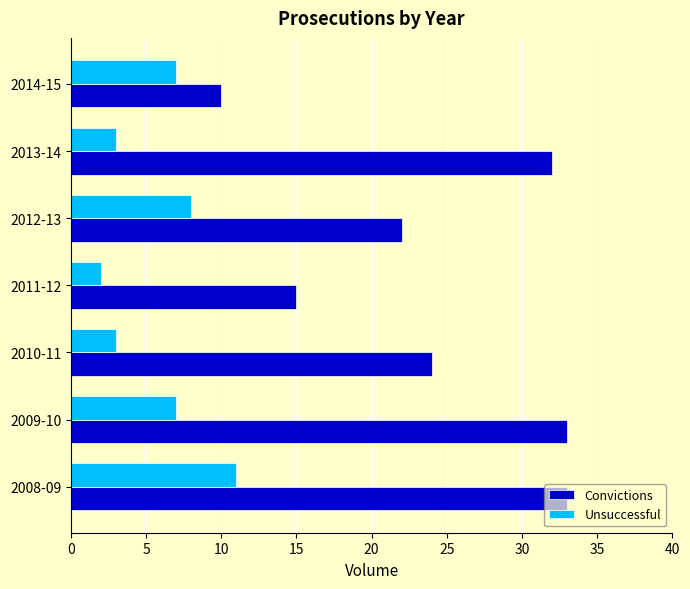

What is the sum of the Unsuccessful values at 2009-10 and 2014-15?

14